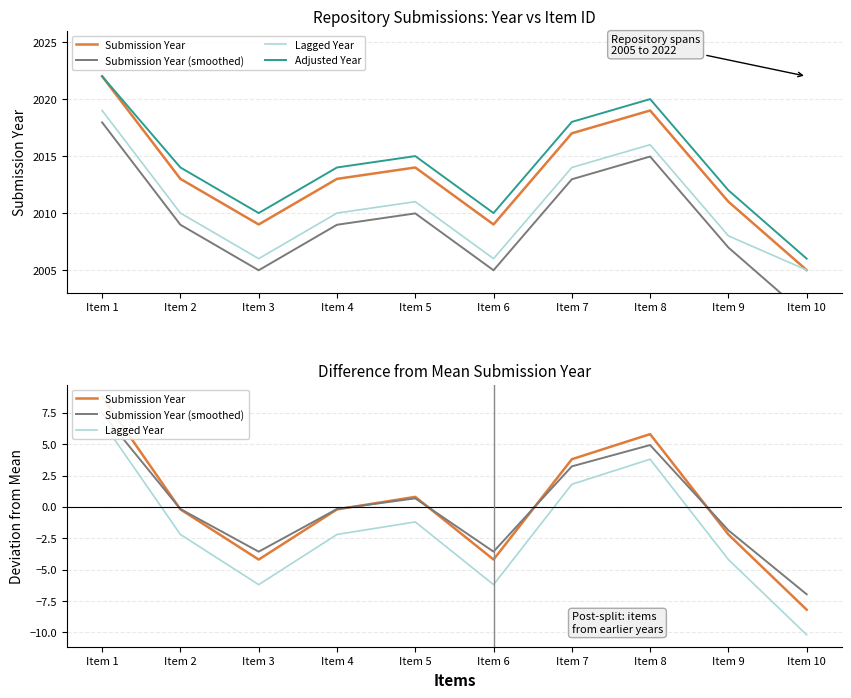

What is the difference between the second highest and minimum values in the Lagged Year series?

14.0